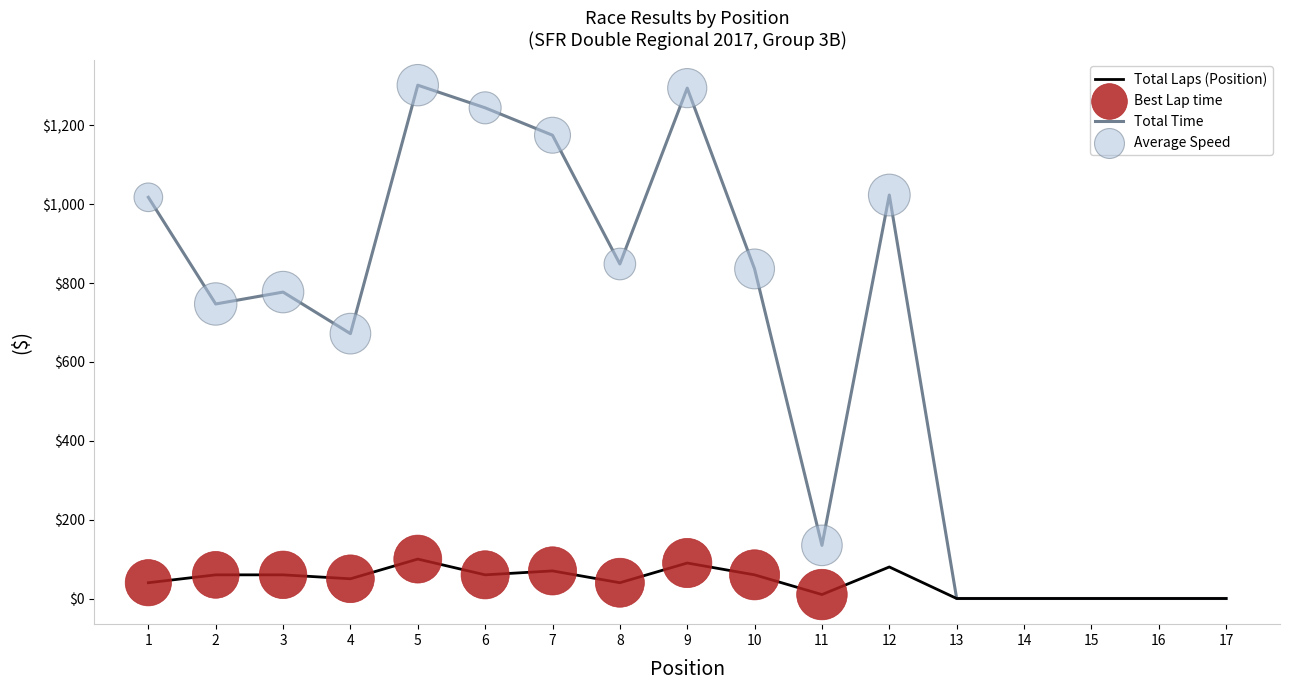

Which series has the widest spread of values?

Total Time